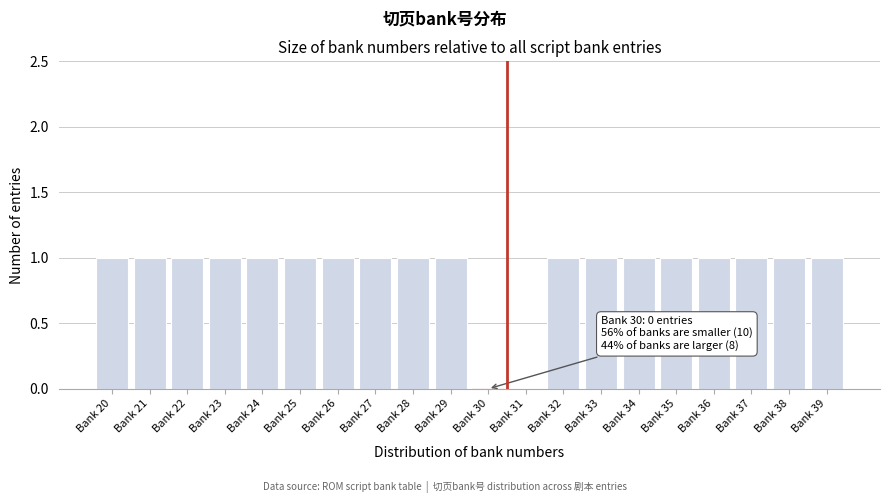

Reading right to left, list all the values displayed in this chart.

Bank 39=1	Bank 38=1	Bank 37=1	Bank 36=1	Bank 35=1	Bank 34=1	Bank 33=1	Bank 32=1	Bank 31=0	Bank 30=0	Bank 29=1	Bank 28=1	Bank 27=1	Bank 26=1	Bank 25=1	Bank 24=1	Bank 23=1	Bank 22=1	Bank 21=1	Bank 20=1